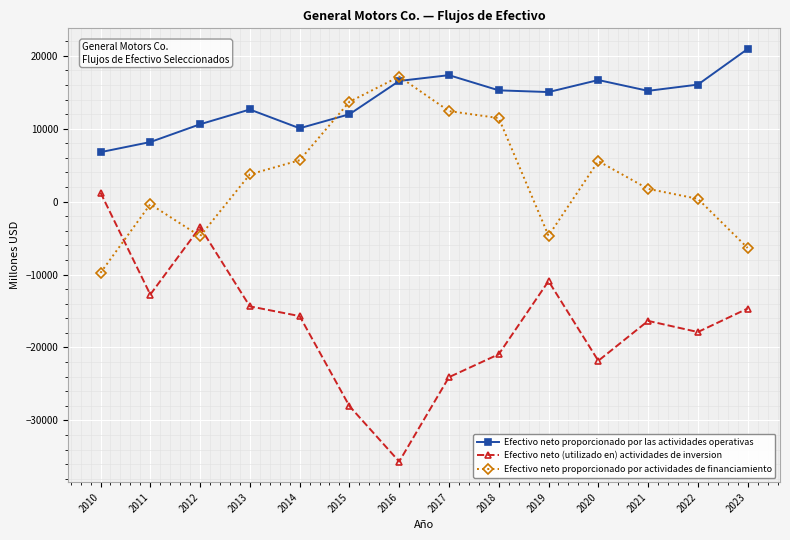

True or false: Efectivo neto proporcionado por las actividades operativas has more than 0 points higher than both neighbors.

True